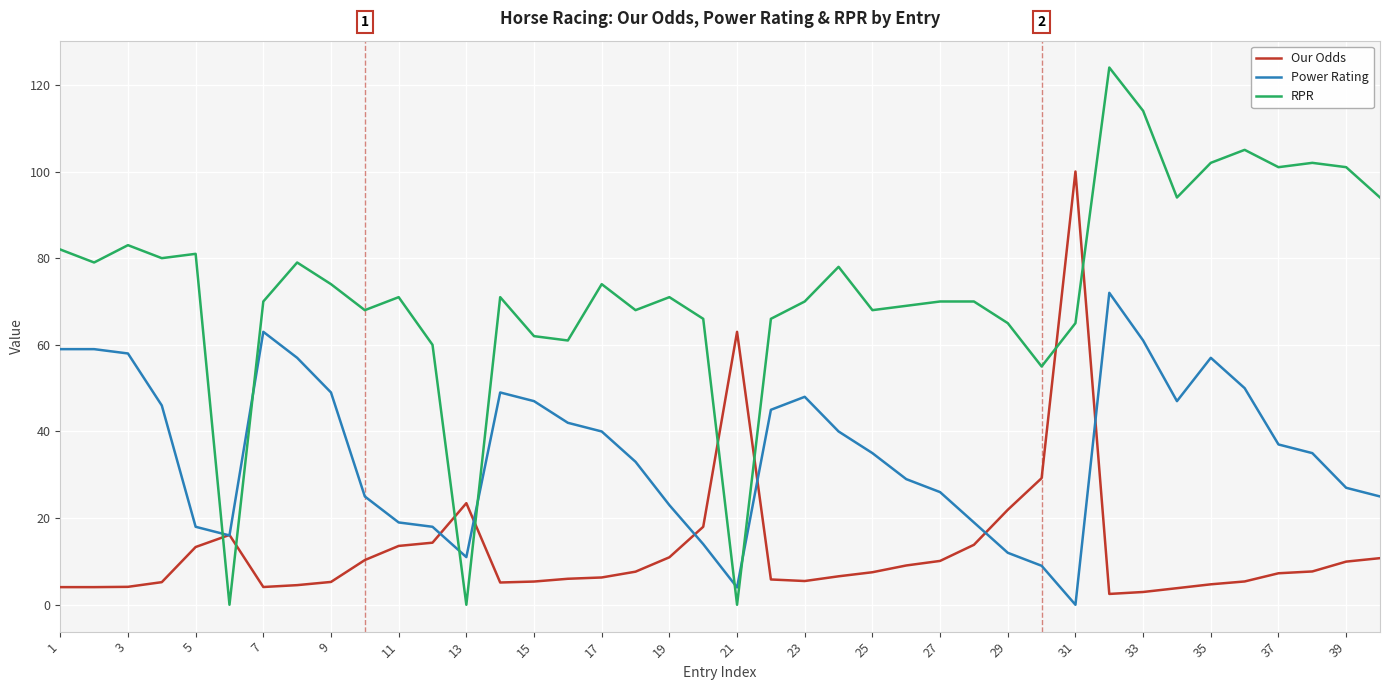

What are all the series names shown in the legend?

Our Odds, Power Rating, RPR